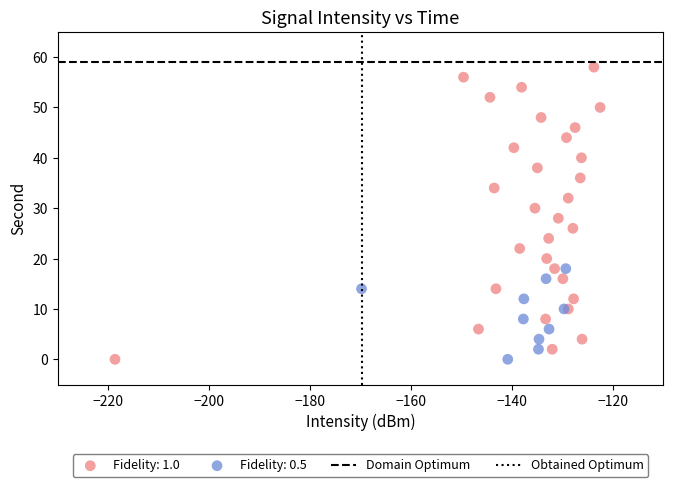

Which series has the largest Y range (max minus min)?

Fidelity: 1.0